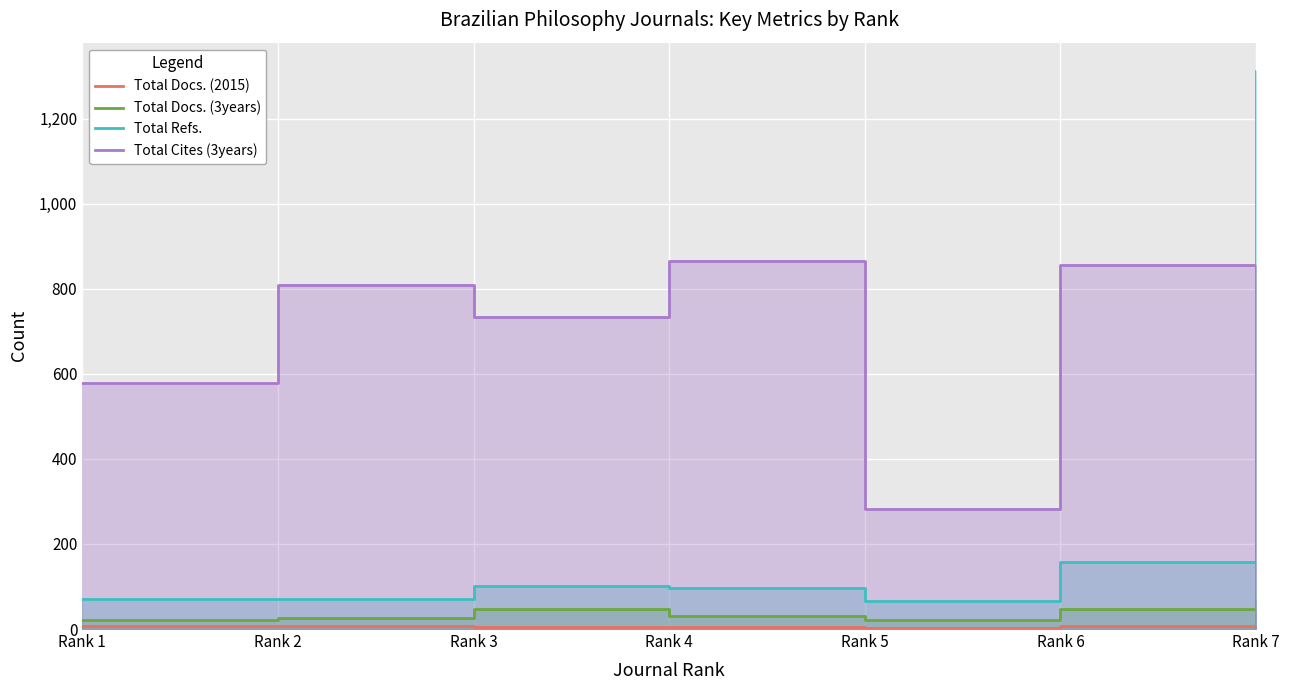

True or false: Total Docs. (2015) has a value of 3 at Rank 7.

False